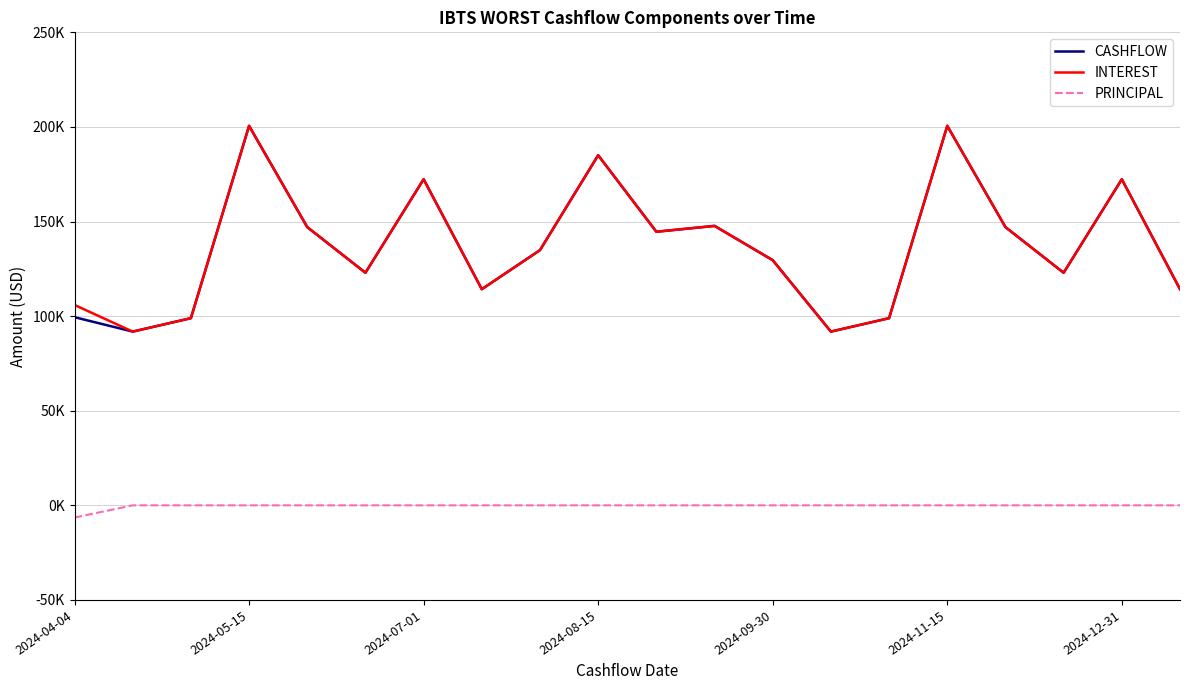

What is the average value of the PRINCIPAL series?

-322.9